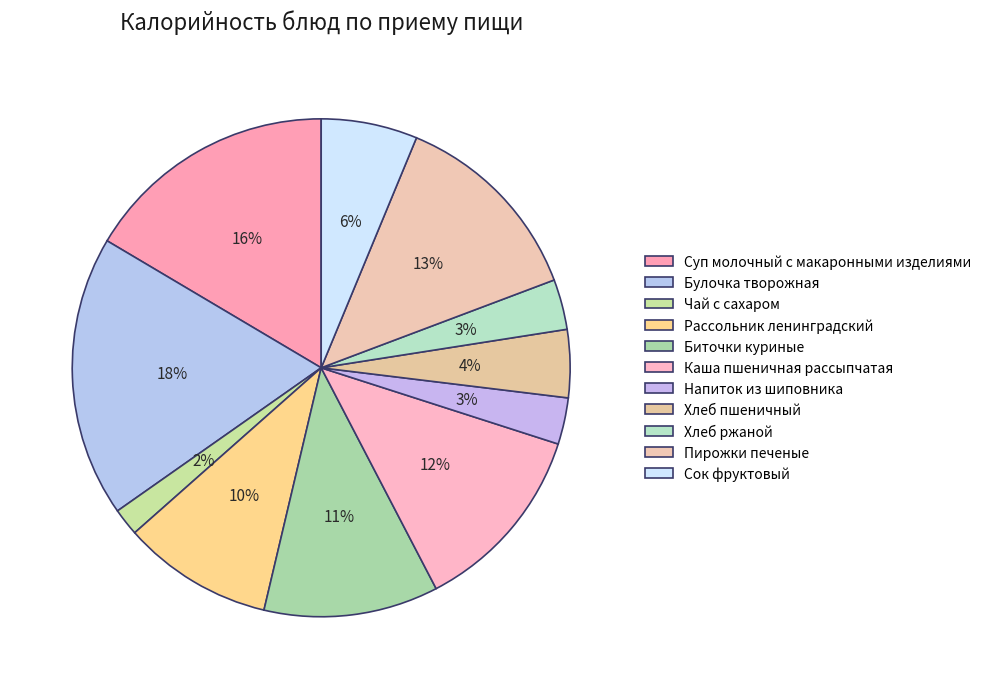

What percentage is the Напиток из шиповника slice, to the nearest percent?

3%